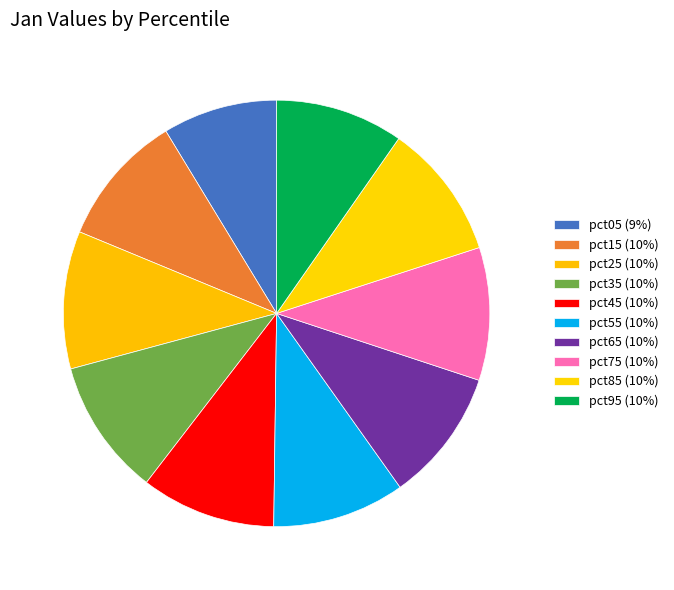

What percentage is the pct55 slice, to the nearest percent?

10%